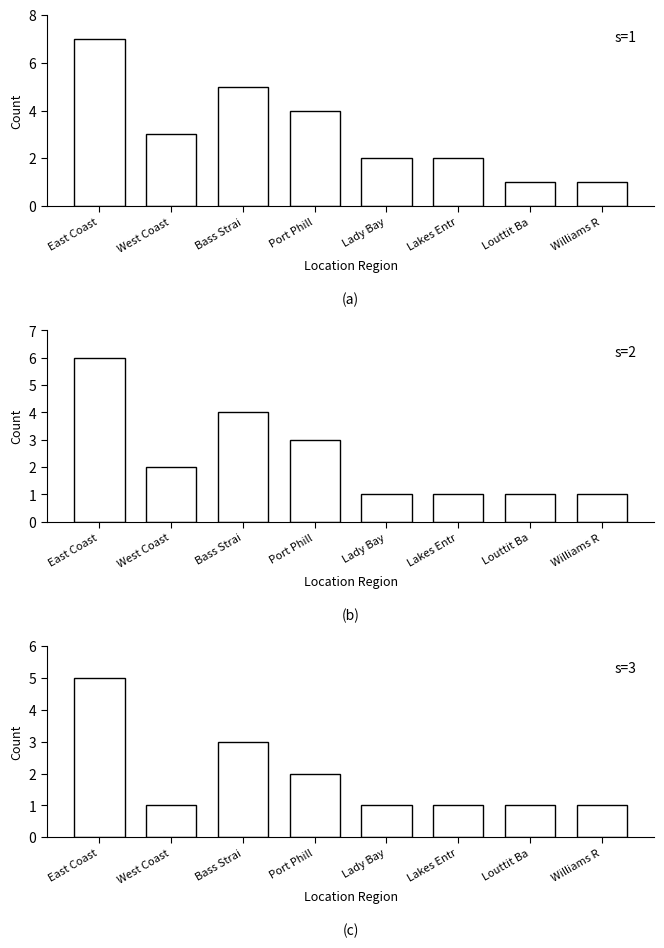

Are the bars grouped side by side (vs. stacked)?

No